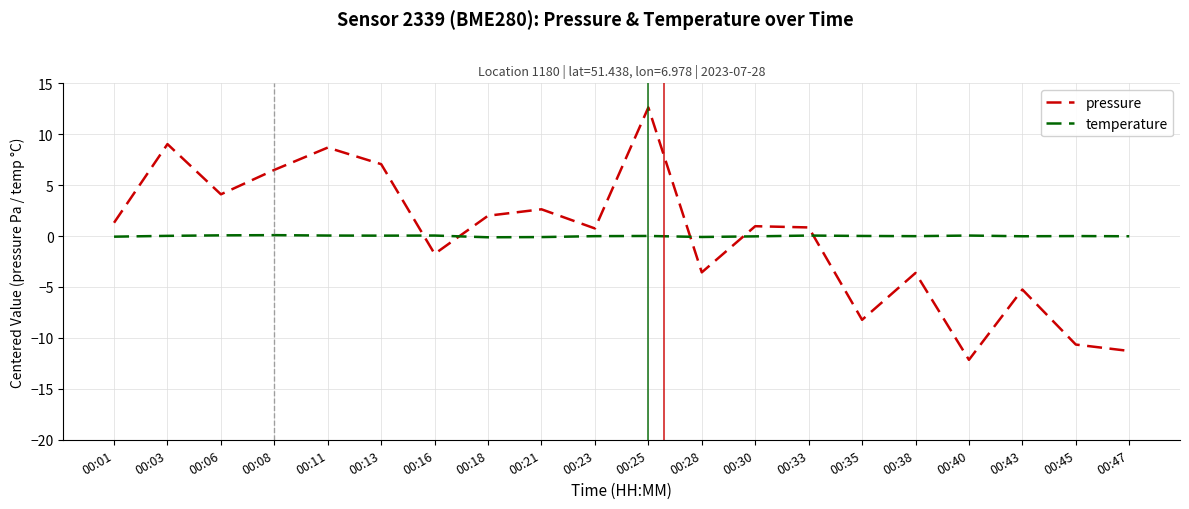

Which series has the largest range (max minus min)?

pressure